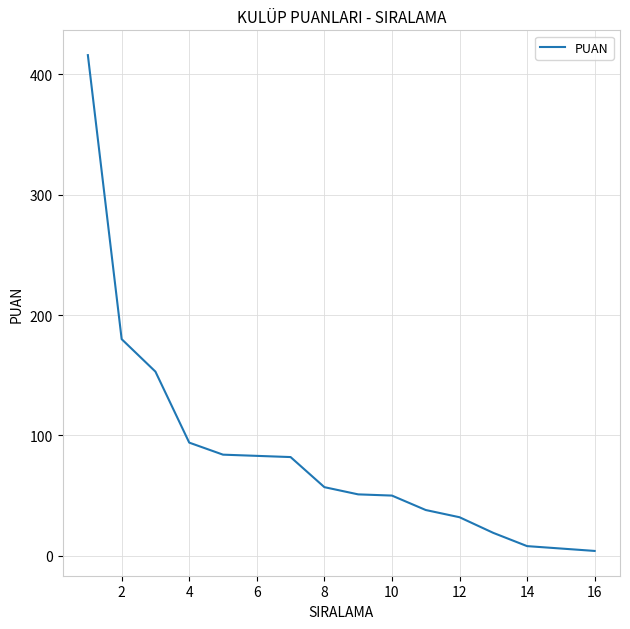

What is the minimum value shown in the chart?

4